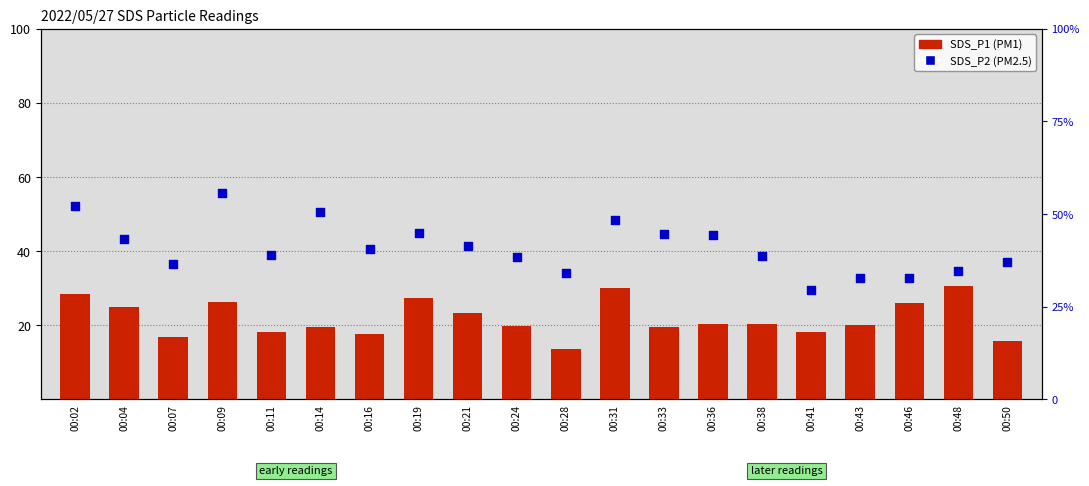

What are all the series names shown in the legend?

SDS_P1 (PM1), SDS_P2 (PM2.5)